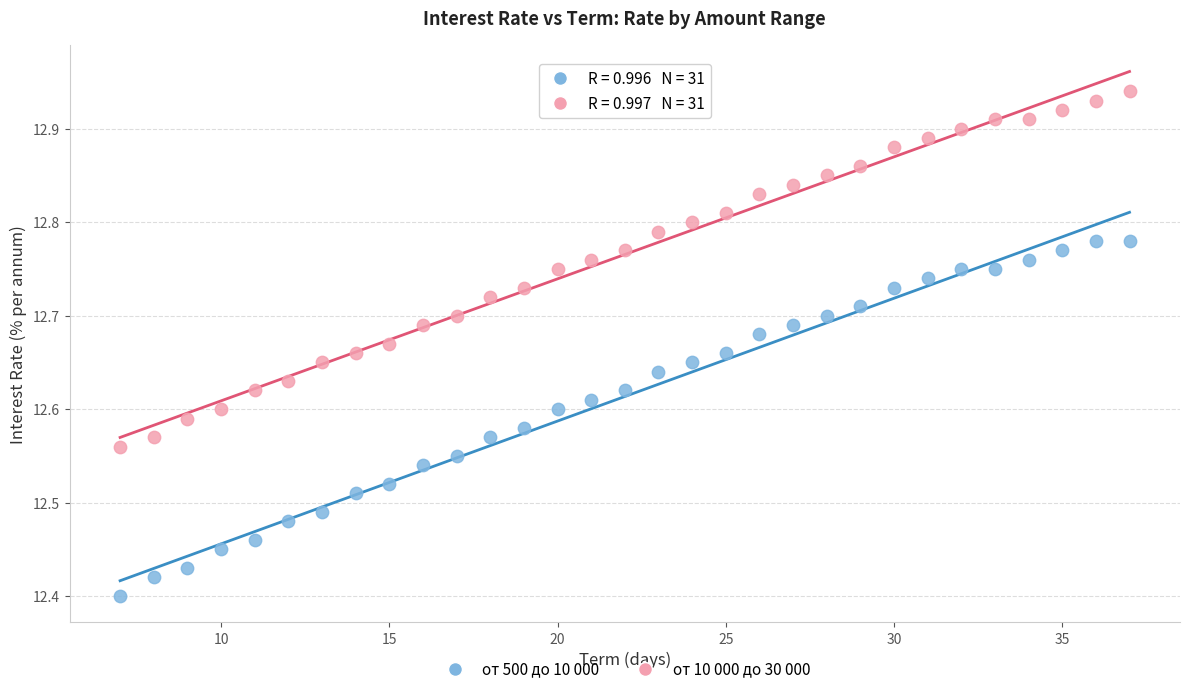

Across all data points, what is the range of Y values (max minus min)?

0.5